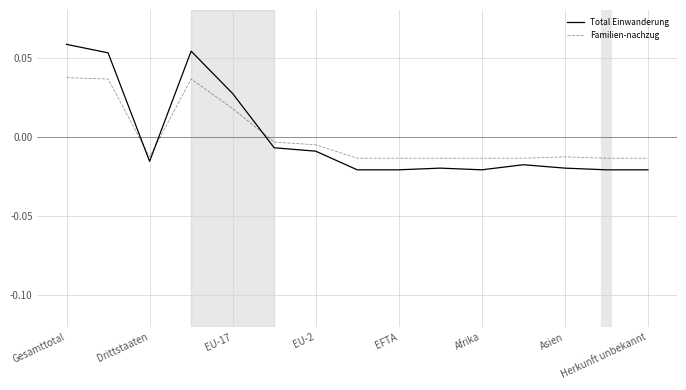

Which series has the largest range (max minus min)?

Total Einwanderung